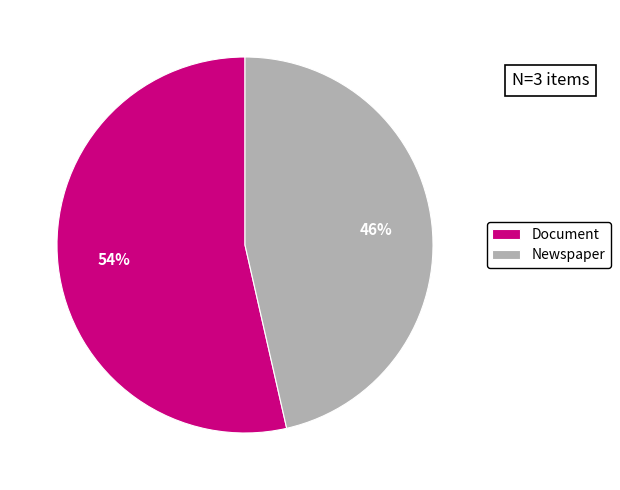

To the nearest percent, what is the average slice percentage?

50%